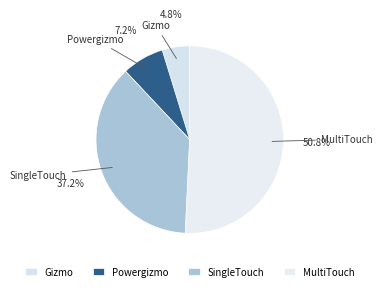

How many slices are in this pie chart?

4